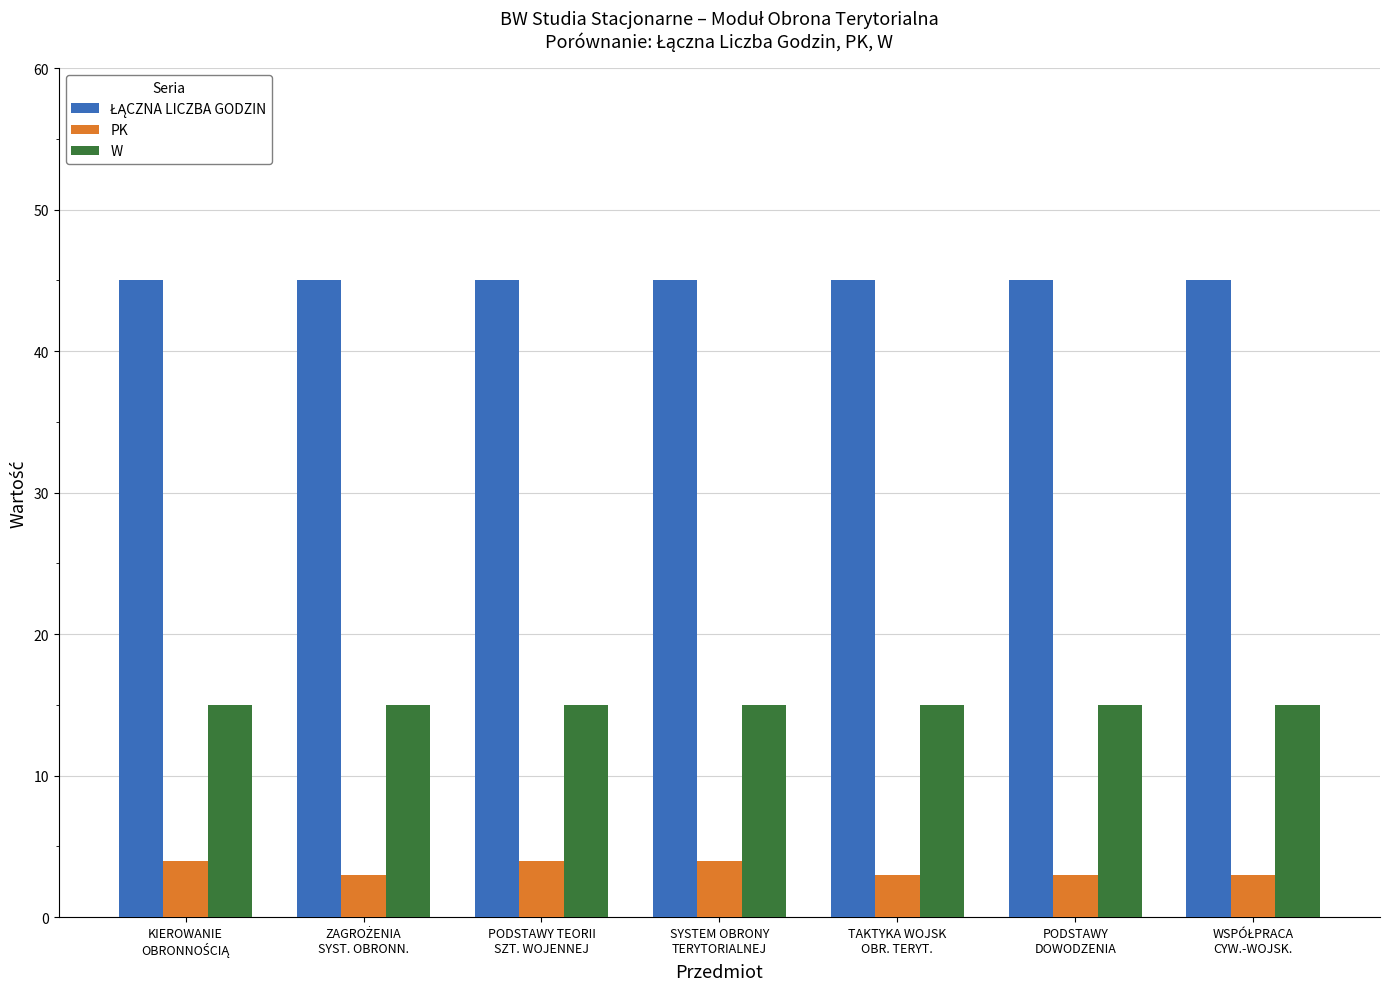

What is the maximum value for W?

15